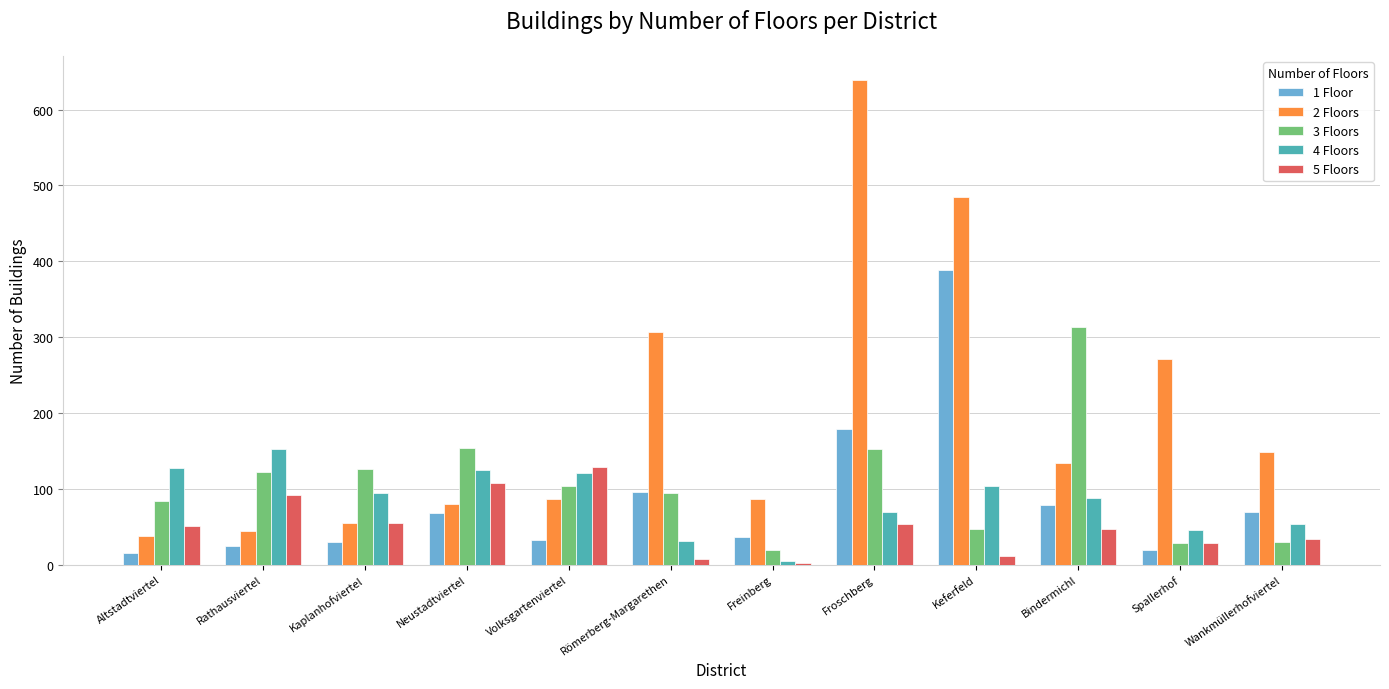

Between Froschberg and Wankmüllerhofviertel, which series saw the biggest shift?

2 Floors